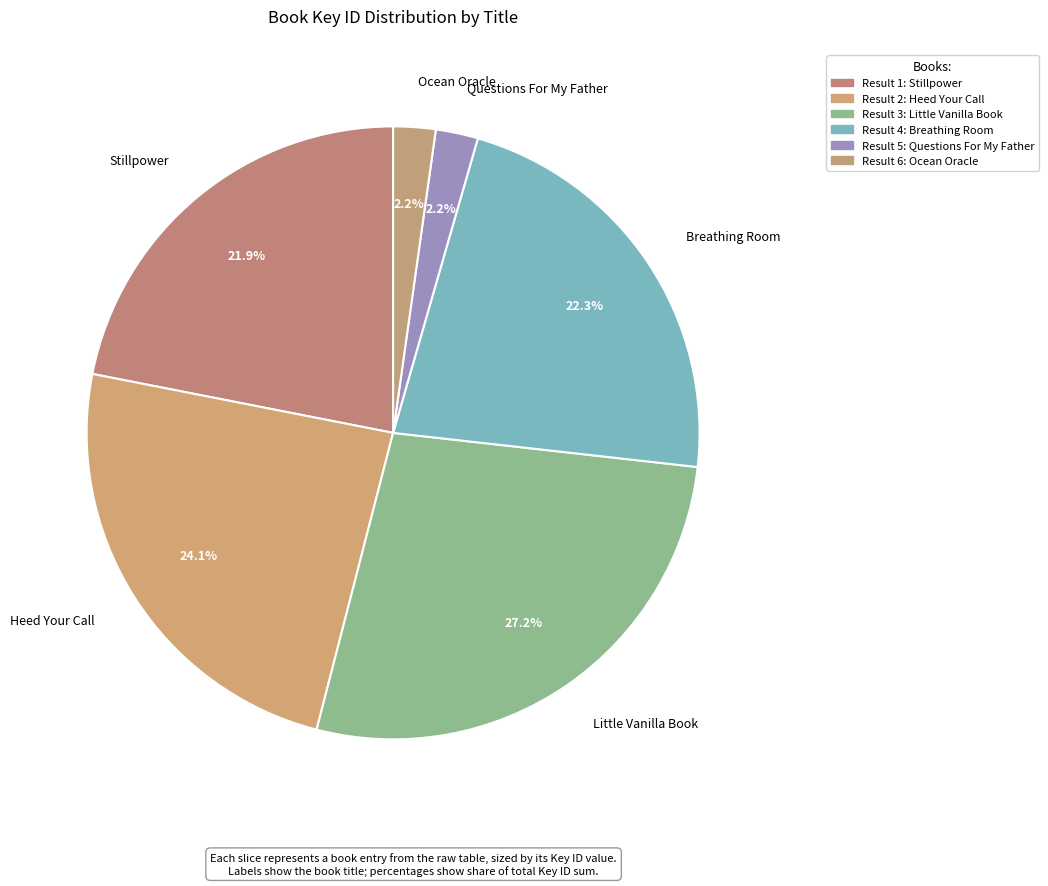

How many segments does this pie chart have?

6